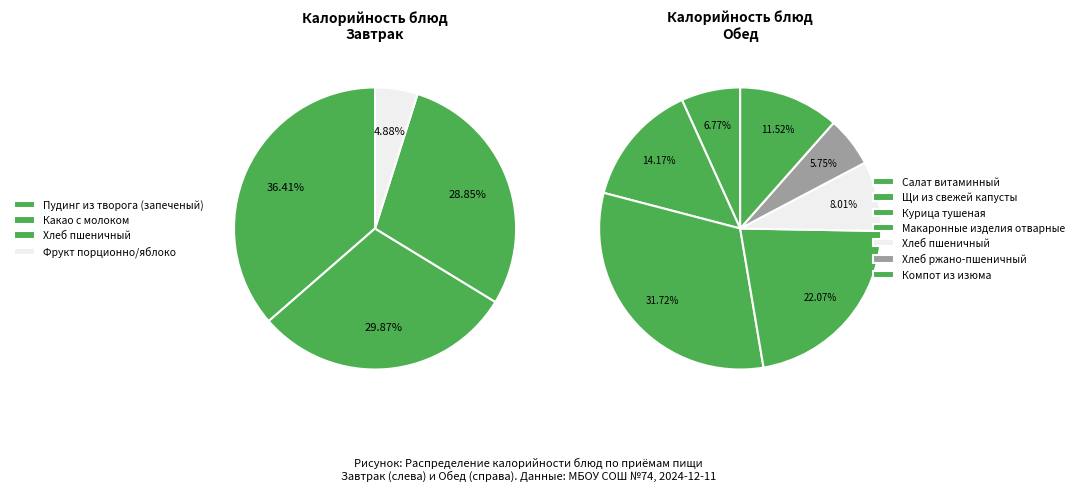

What is the largest slice in the pie chart?

Курица тушеная